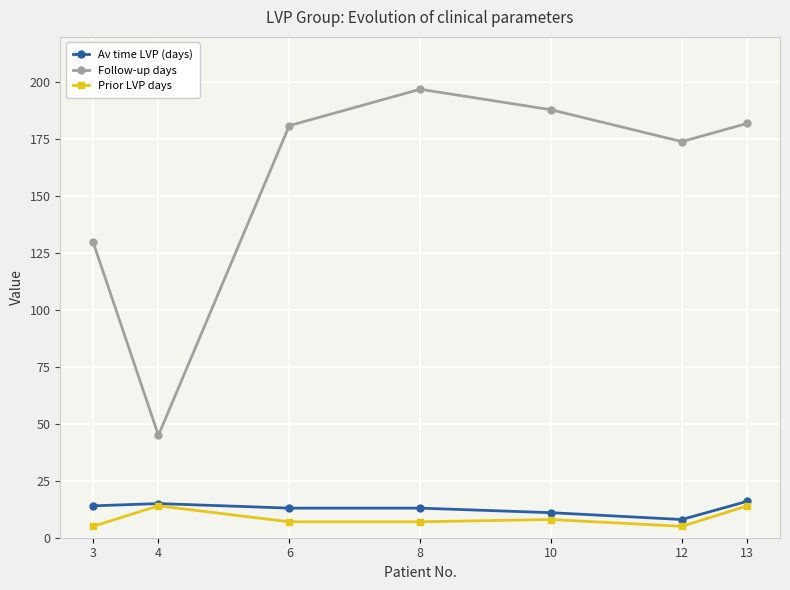

Rank the series at 4 from highest to lowest value.

Follow-up days, Av time LVP (days), Prior LVP days